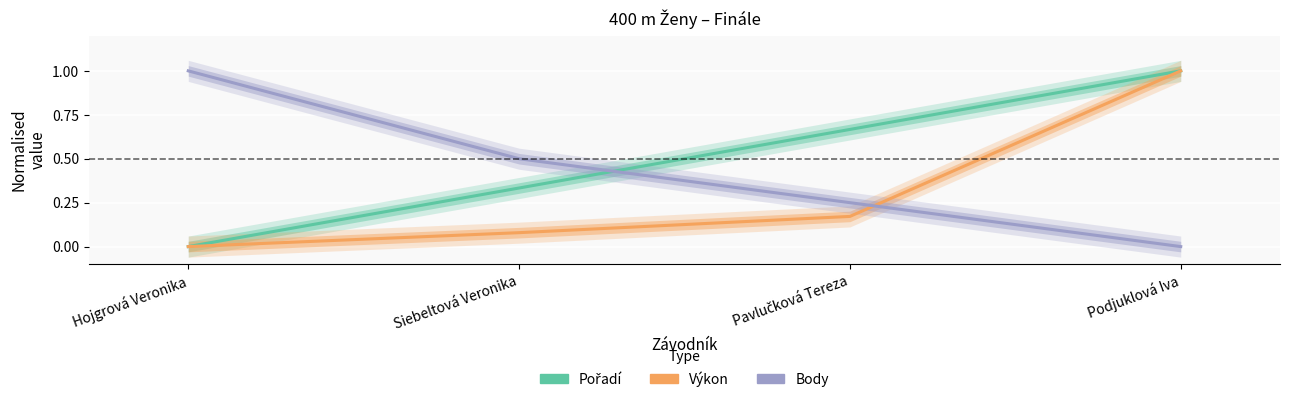

List the labels in order of Body value, smallest first.

Podjuklová Iva, Pavlučková Tereza, Siebeltová Veronika, Hojgrová Veronika